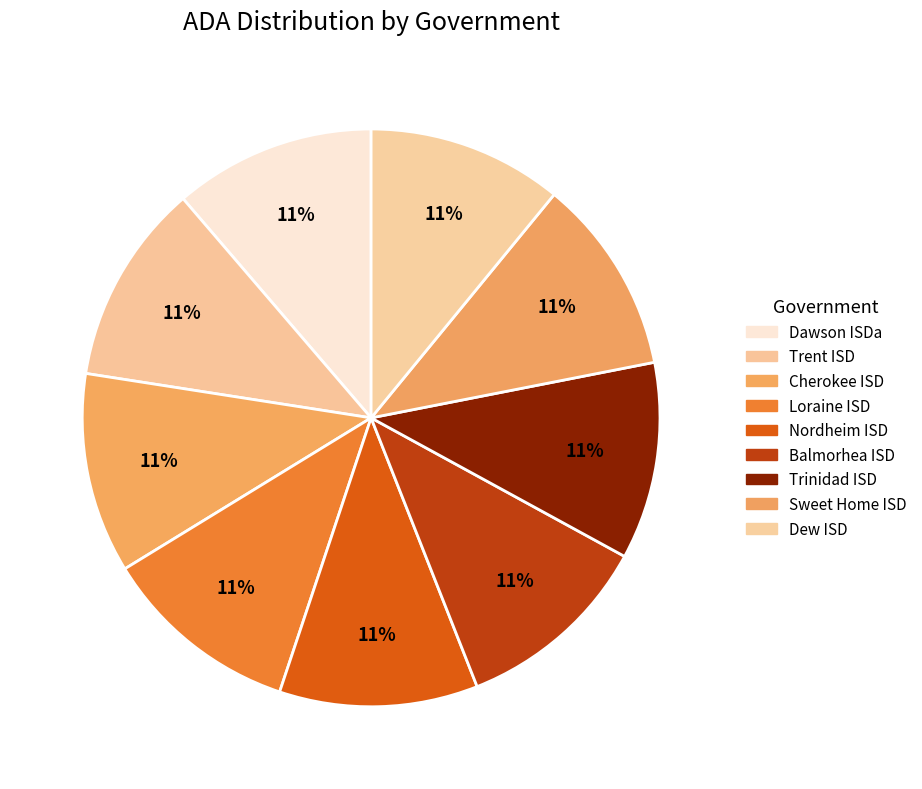

Is there a majority slice in this chart?

No